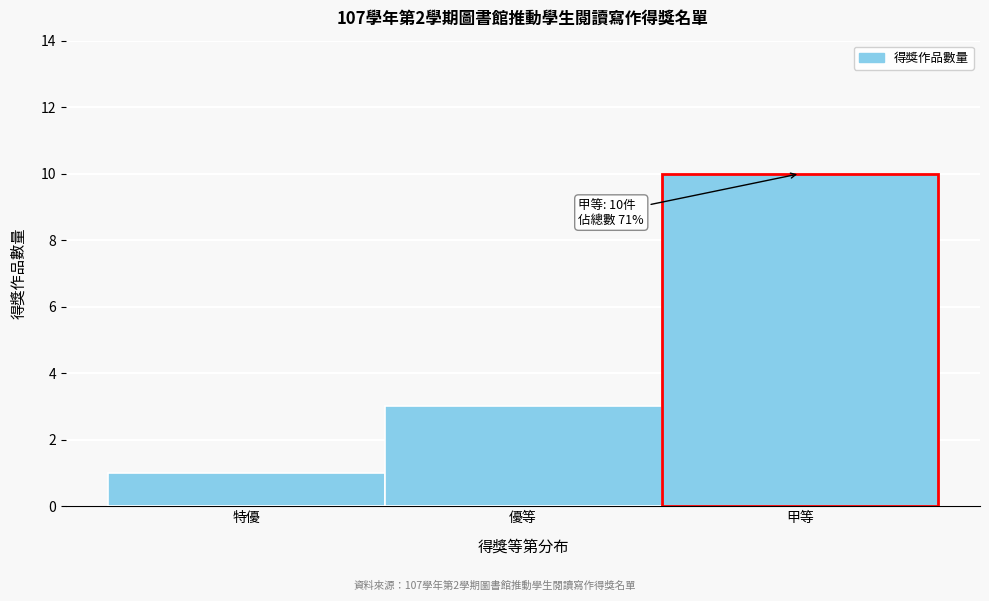

Reading left to right, what are all the values shown in this chart?

1	3	10